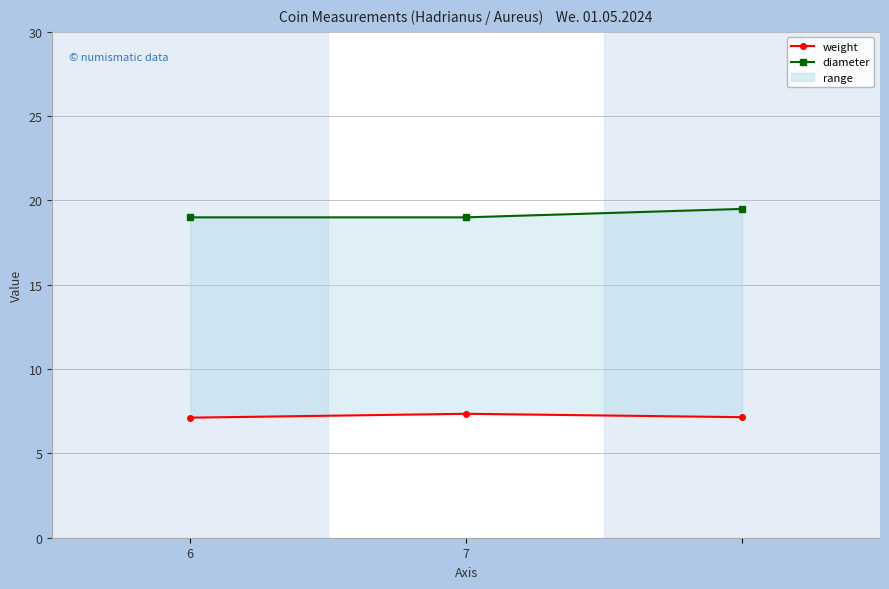

True or false: weight has a value of 2.6 at 6.

False